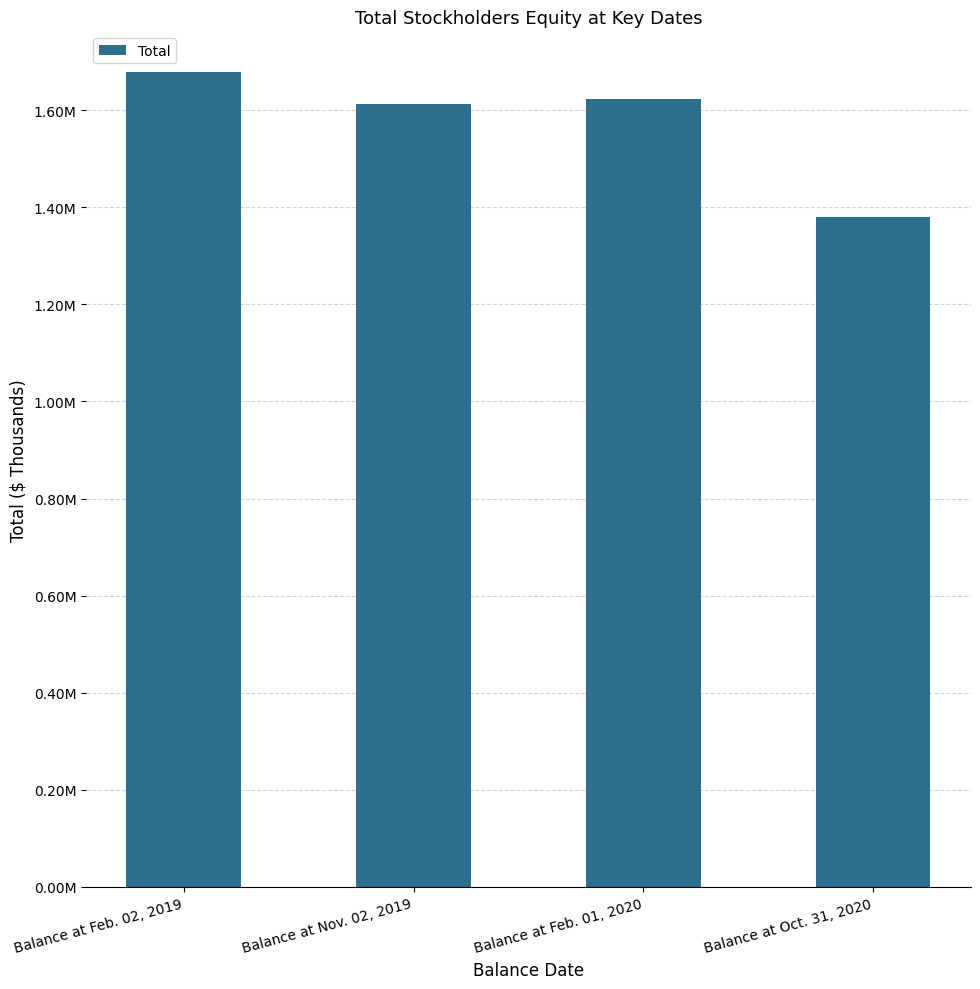

What is the label of the 3rd bar from the right?

Balance at Nov. 02, 2019